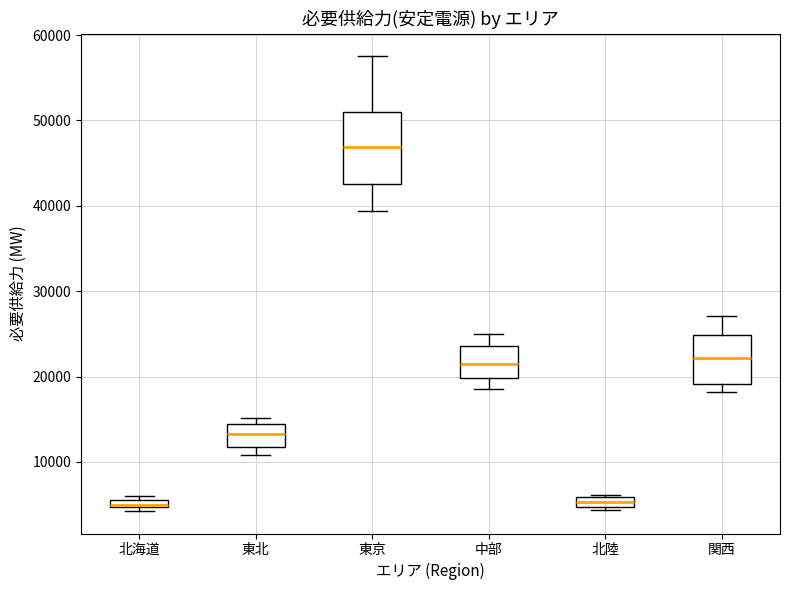

Comparing the boxes themselves (not the whiskers), which one is the tallest?

東京